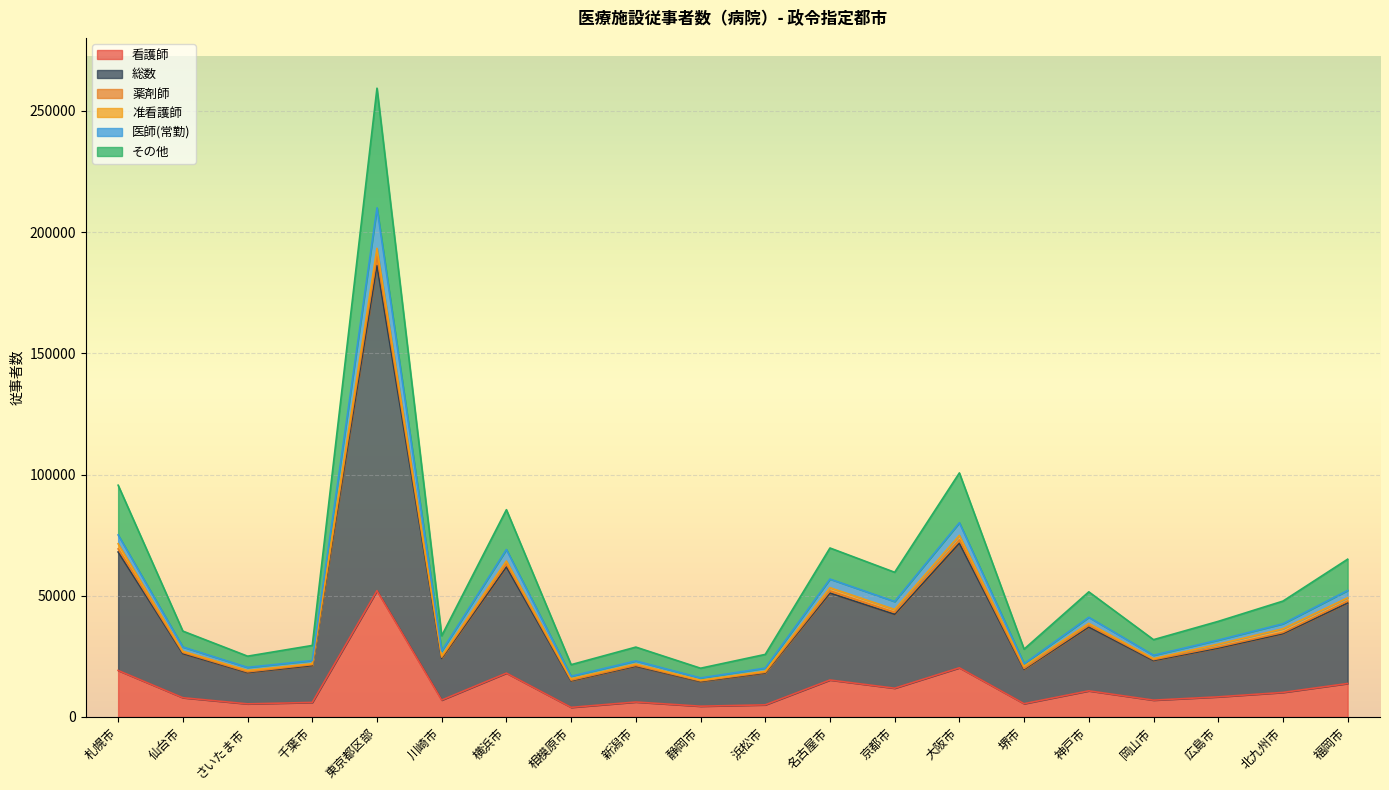

True or false: 総数 and その他 intersect in this chart.

False